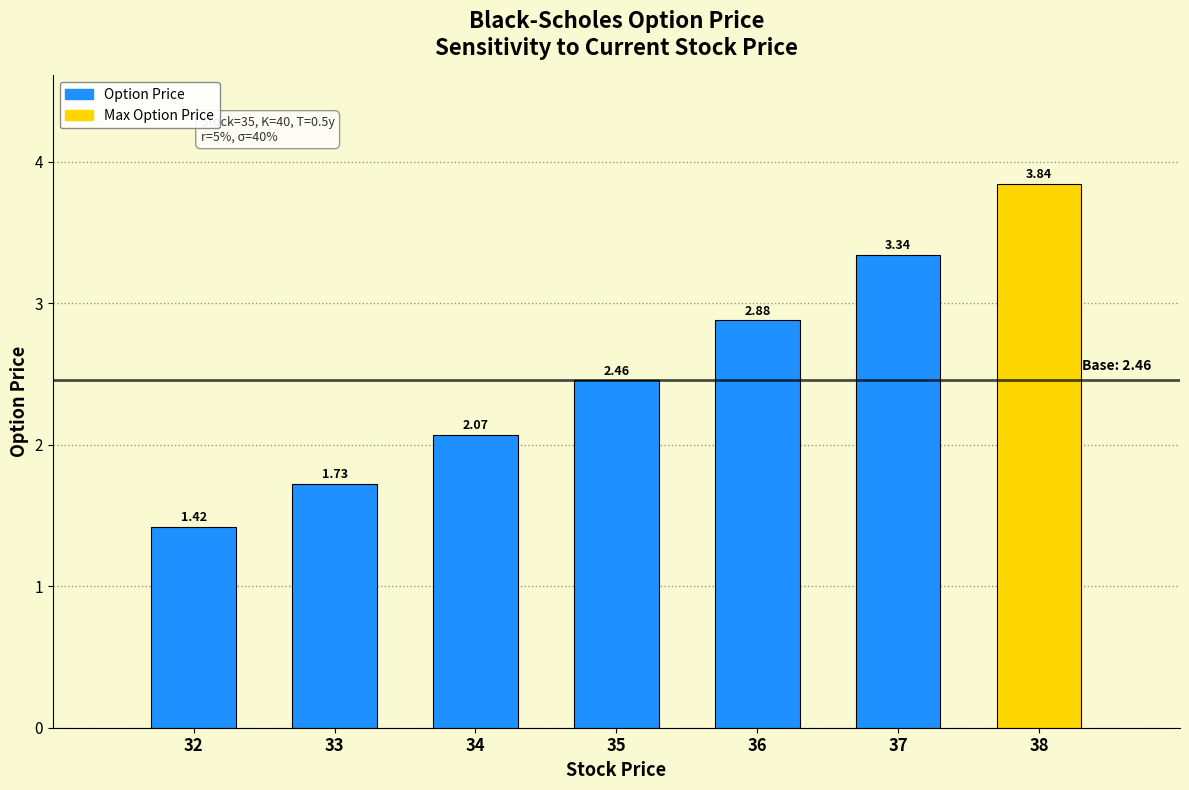

Rank the categories by value from highest to lowest.

38, 37, 36, 35, 34, 33, 32